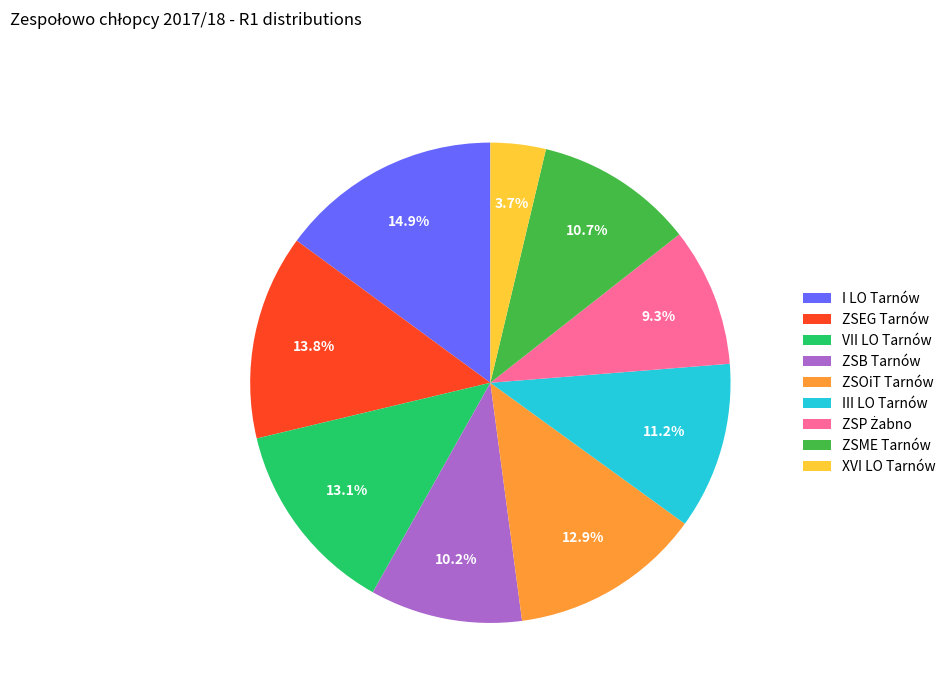

What percentage is the III LO Tarnów slice, to the nearest percent?

11%